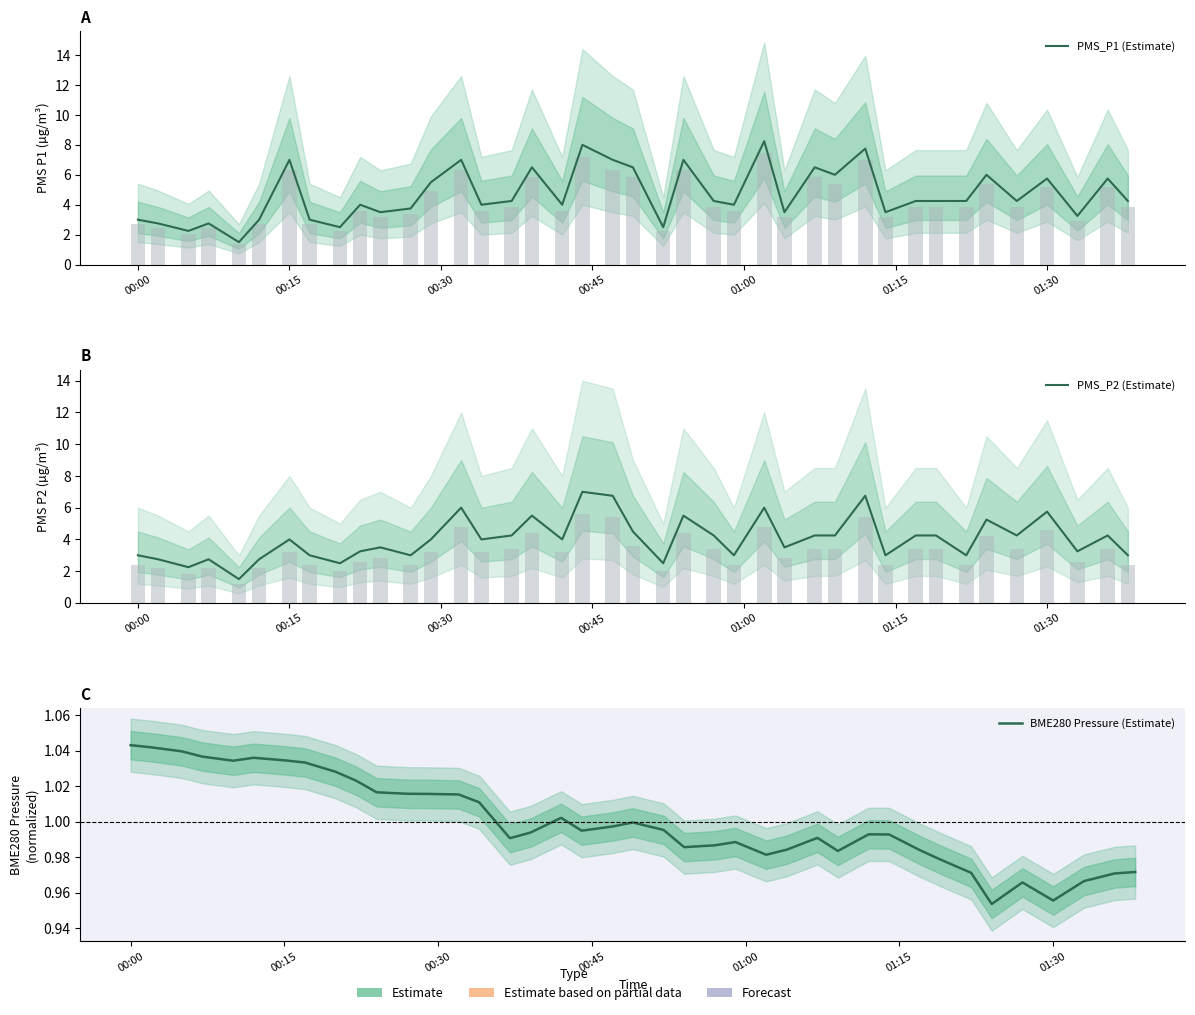

What value does the BME280 Pressure (Estimate) series have at 00:15?

1.0